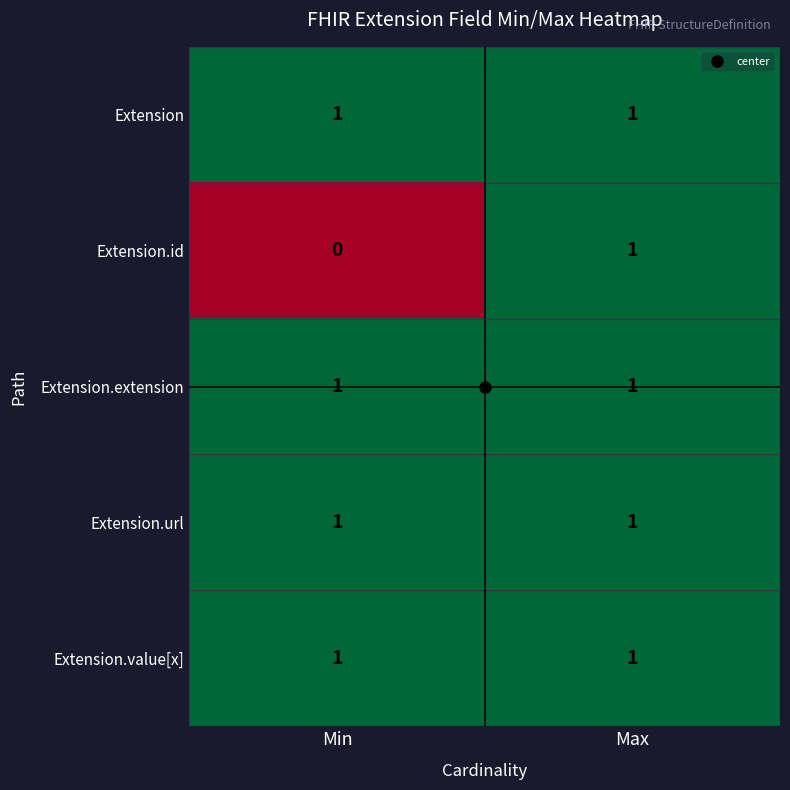

How many data points does each series have?

2